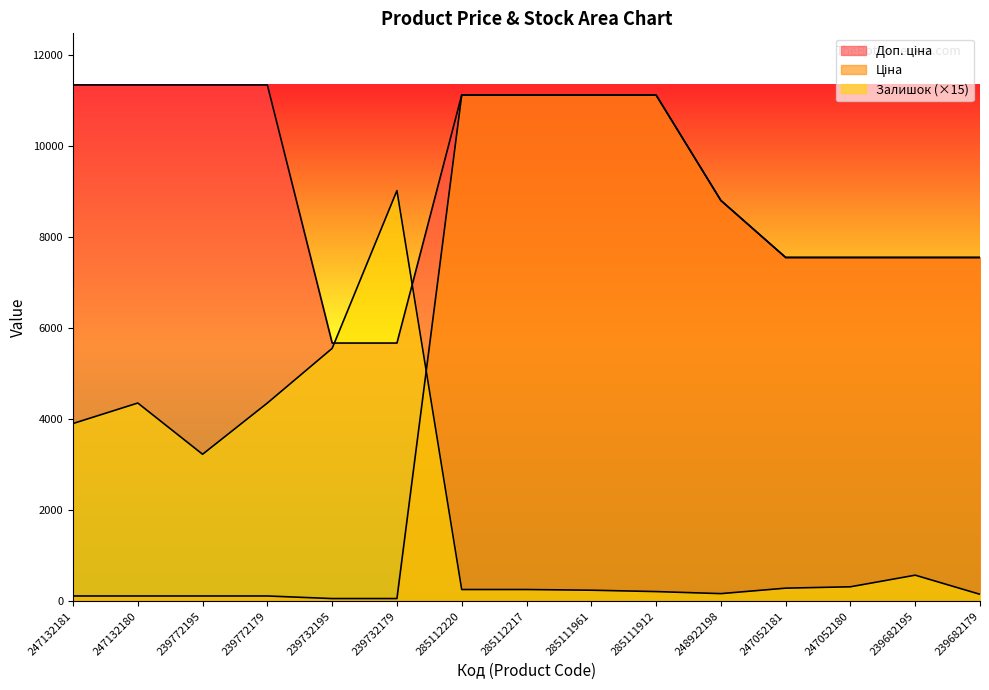

At which category does the chart reach its minimum across all series?

239732195